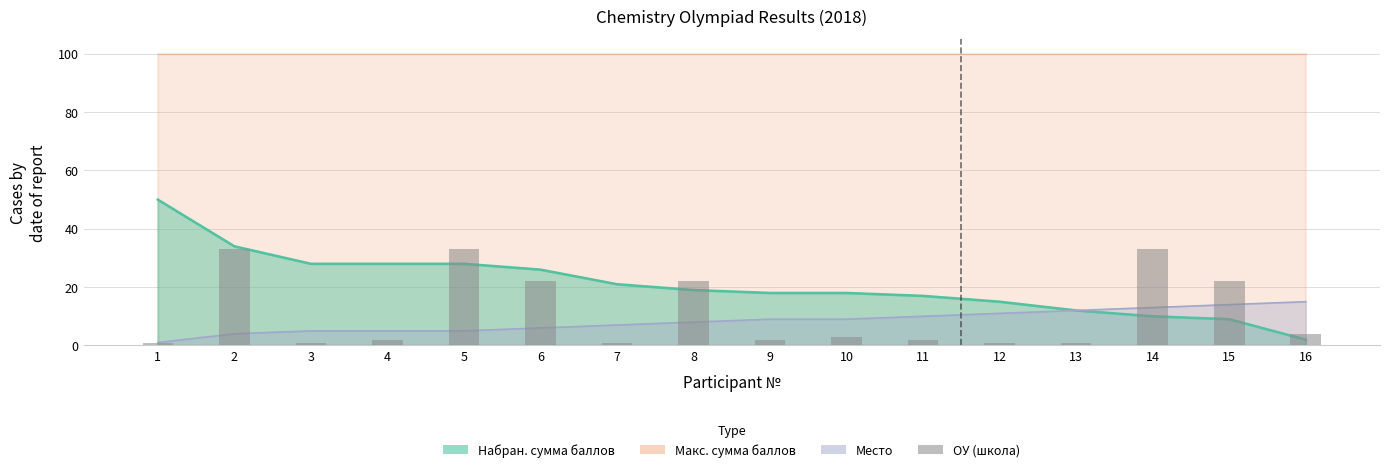

What is the value of the 1st bar from the left?

1